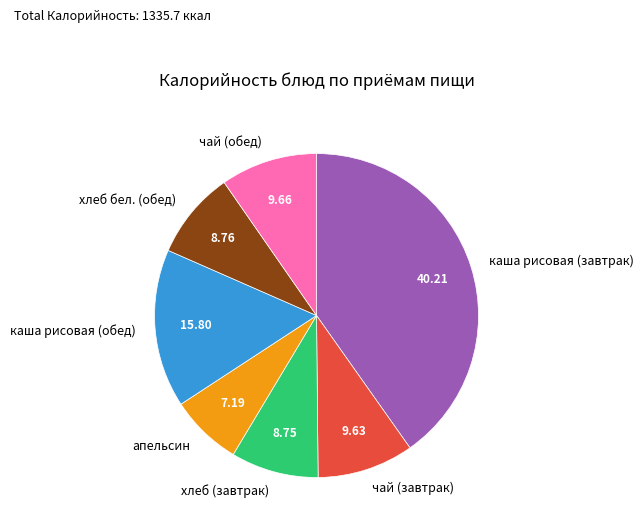

Combined, do хлеб (завтрак) and апельсин account for over 50%?

No